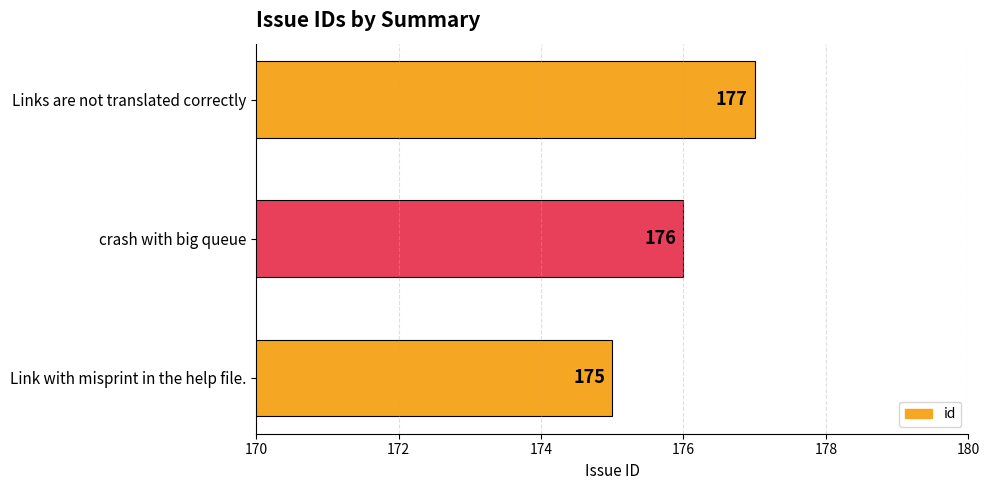

Rank the categories by value from highest to lowest.

Links are not translated correctly, crash with big queue, Link with misprint in the help file.